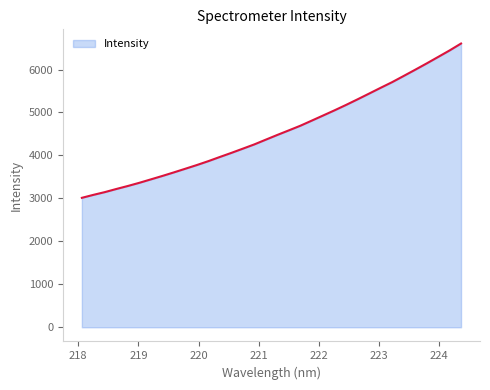

How many distinct data groups are displayed?

1